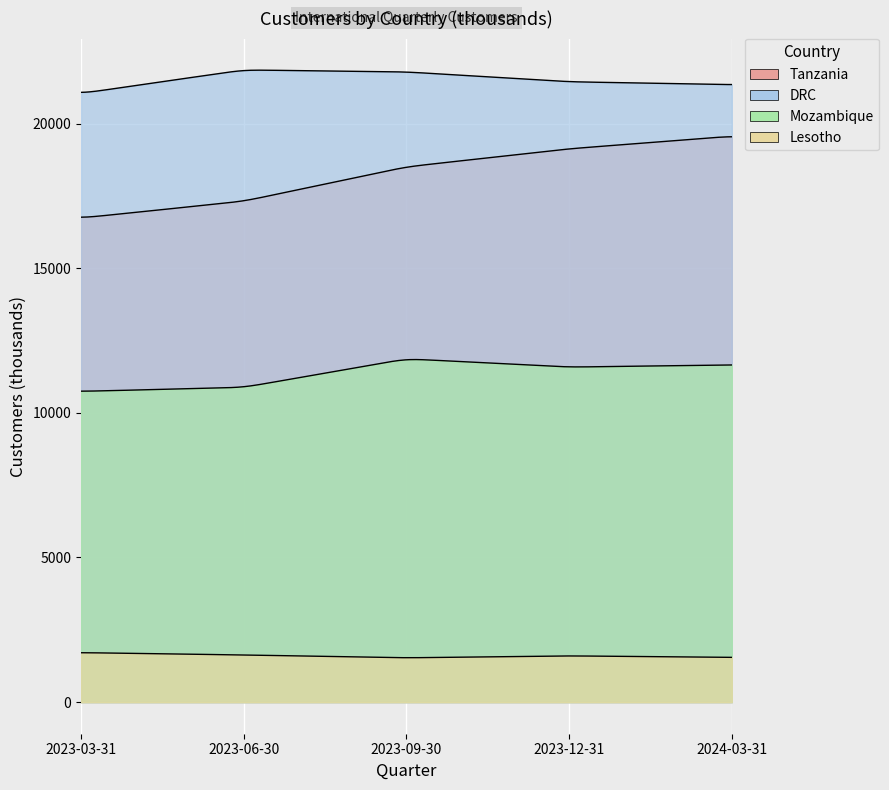

What is the difference between the maximum and minimum values in the Mozambique series?

1125